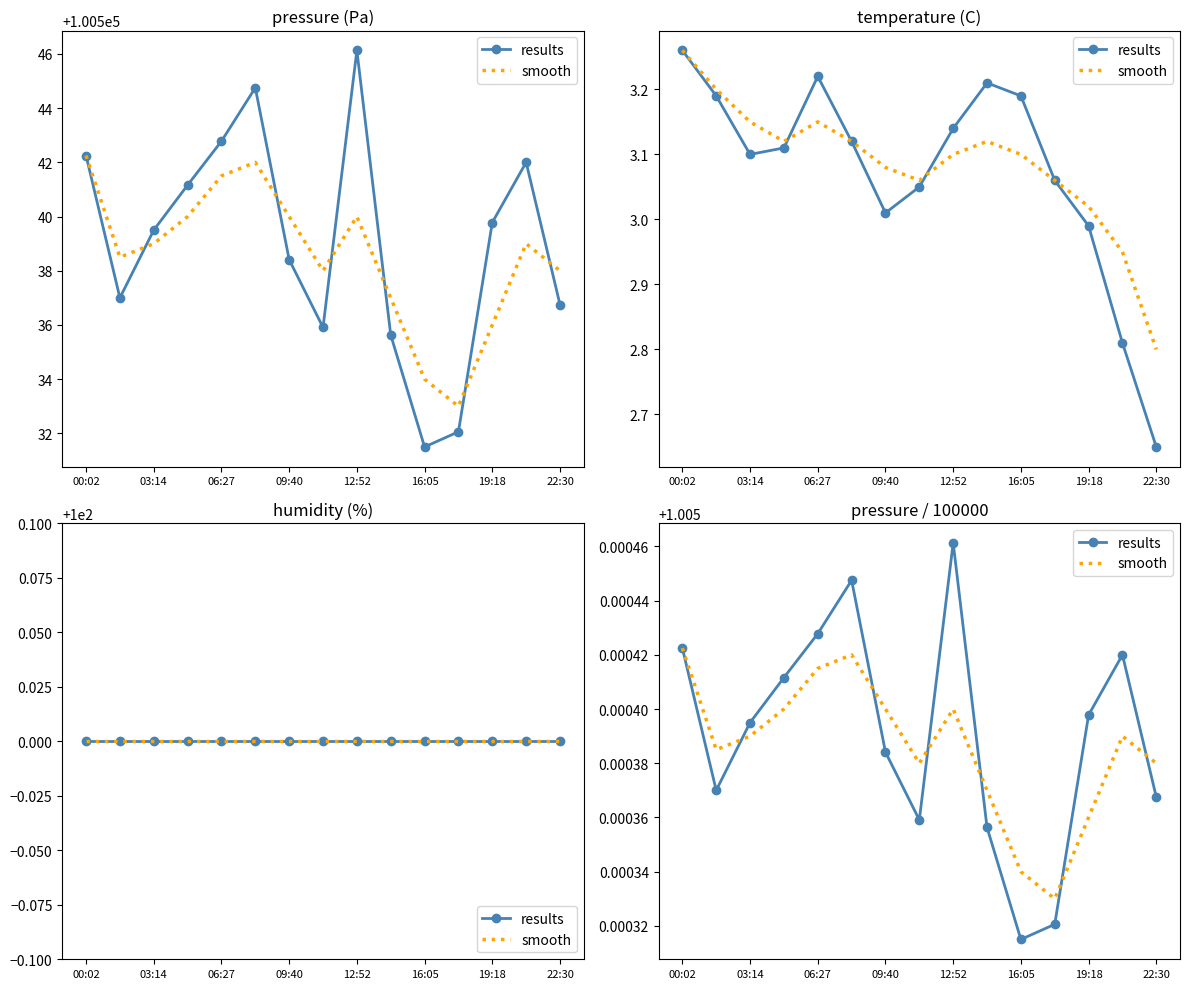

Which series has the widest spread of values?

results